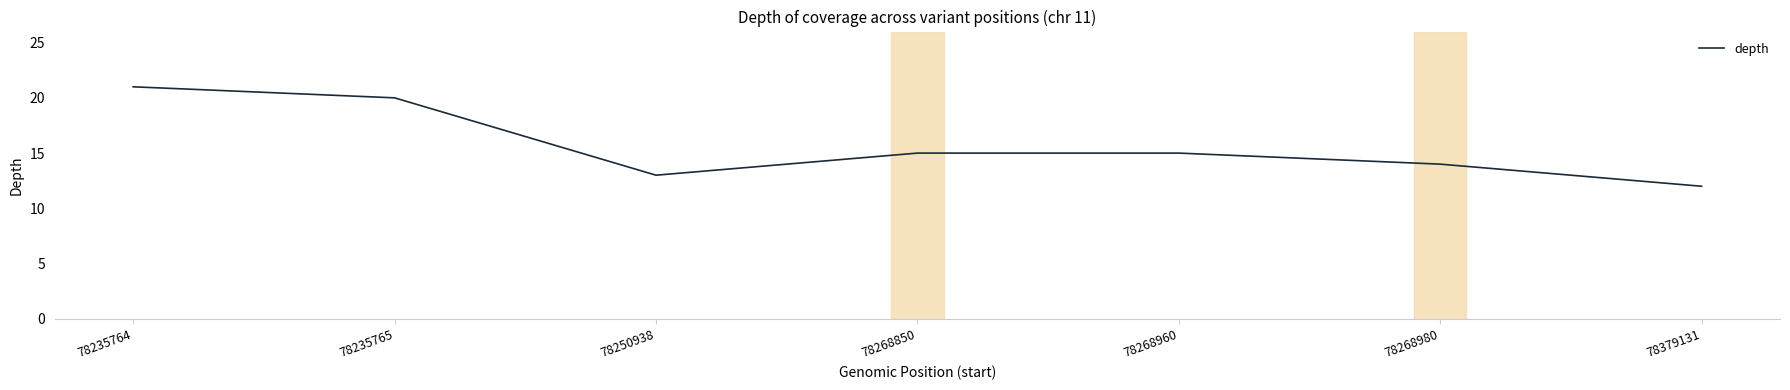

At which category does the chart reach its minimum across all series?

78379131